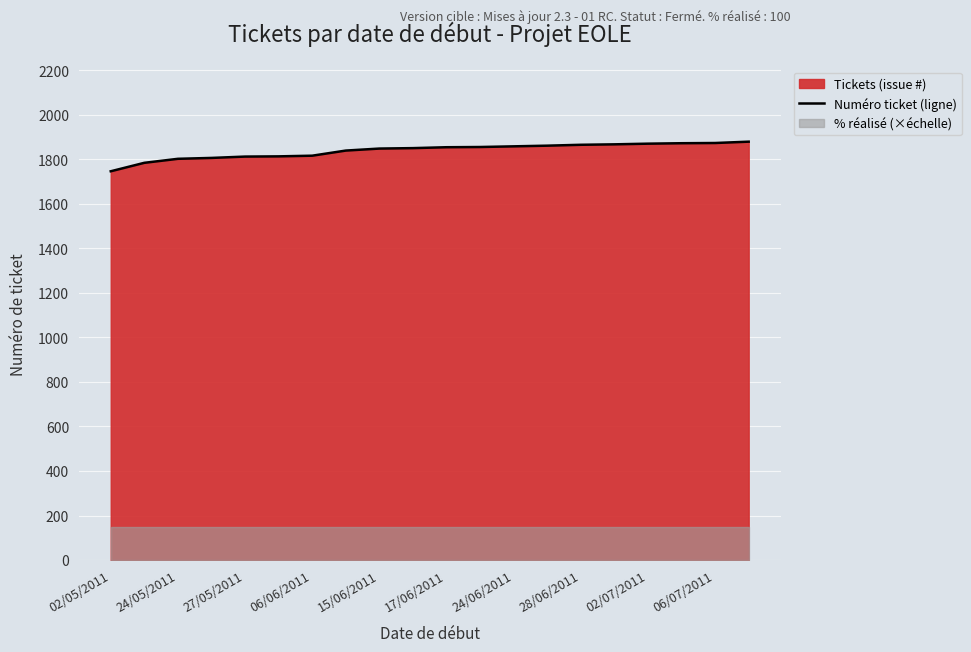

What is the highest value of the Numéro ticket (ligne) series?

1879